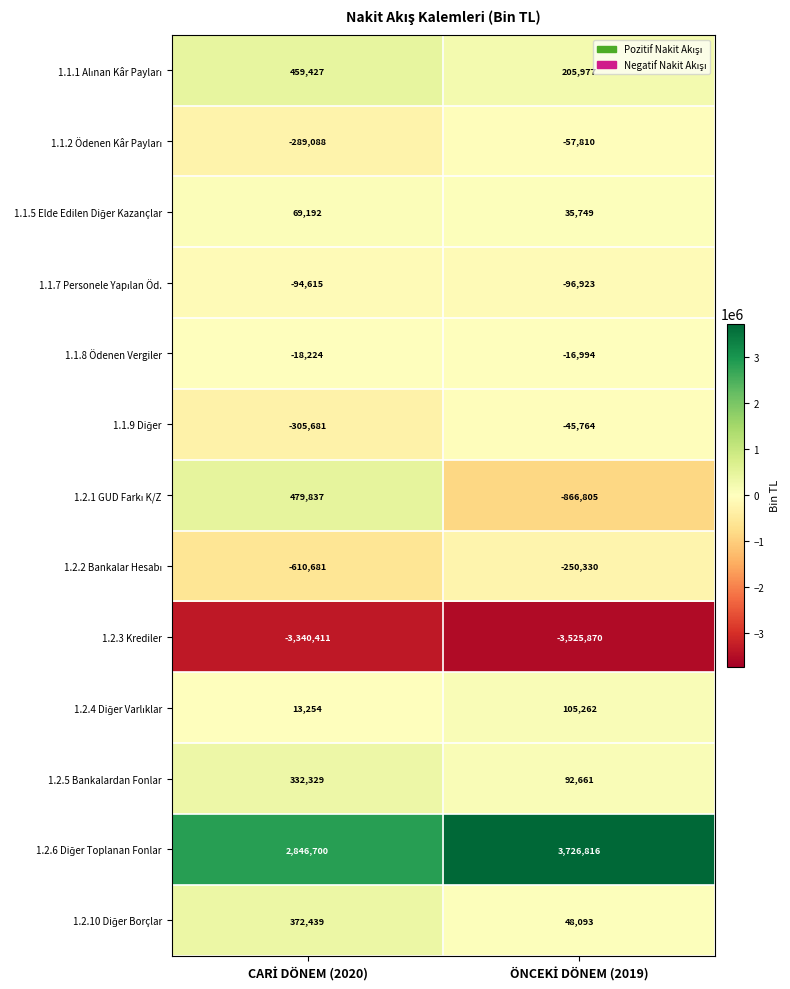

What is the maximum value shown in the chart?

3726816